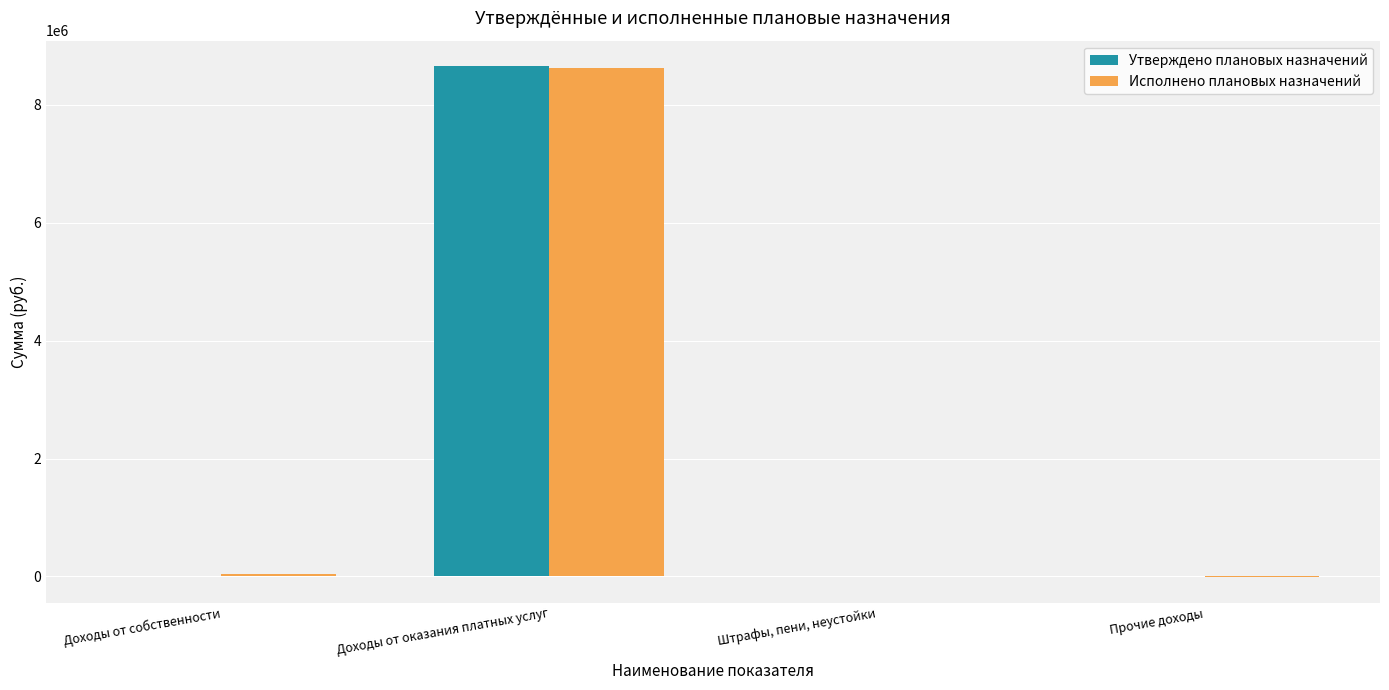

How many series are shown in this chart?

2